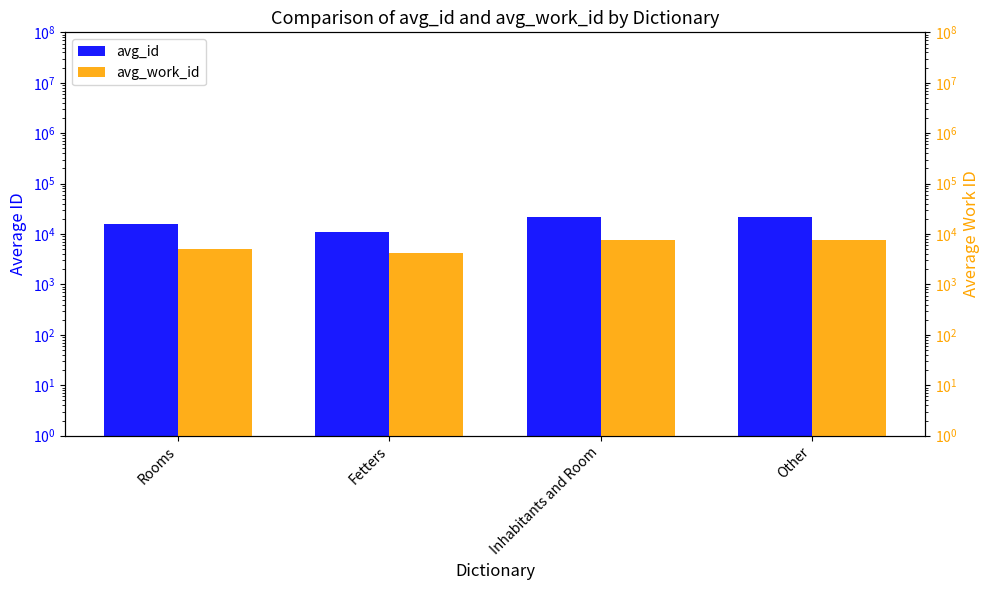

At which label does avg_work_id reach its peak?

Other